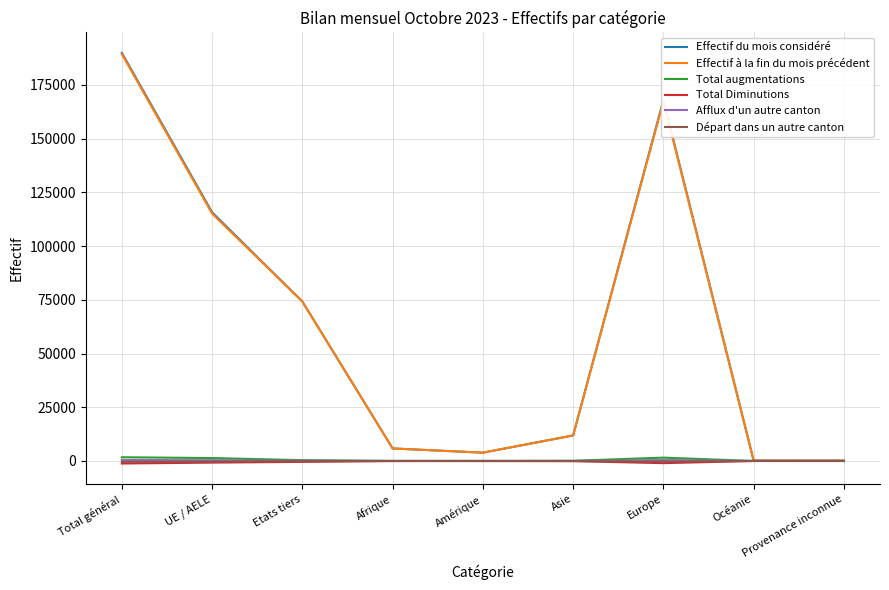

The value of Afflux d'un autre canton at Provenance inconnue is 0. True or false?

True